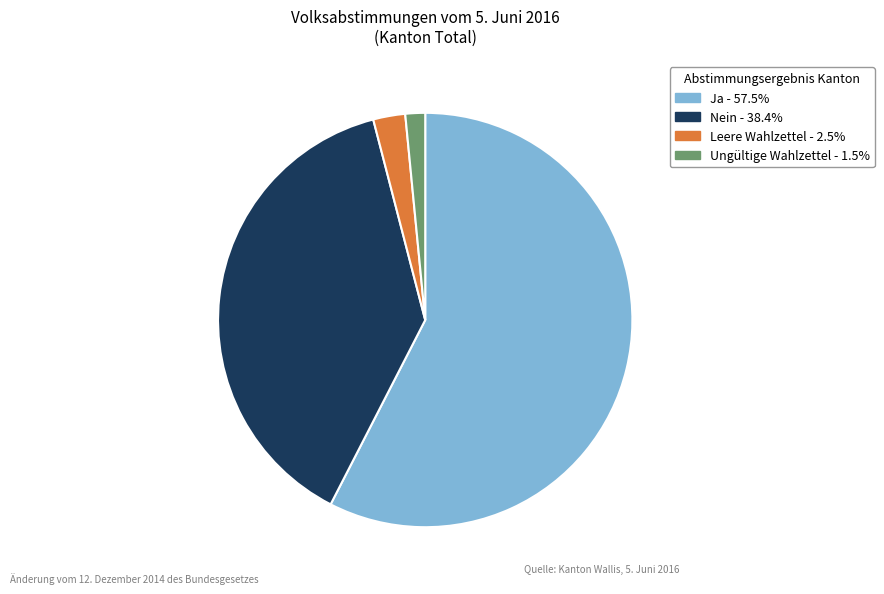

What is the majority slice?

Ja